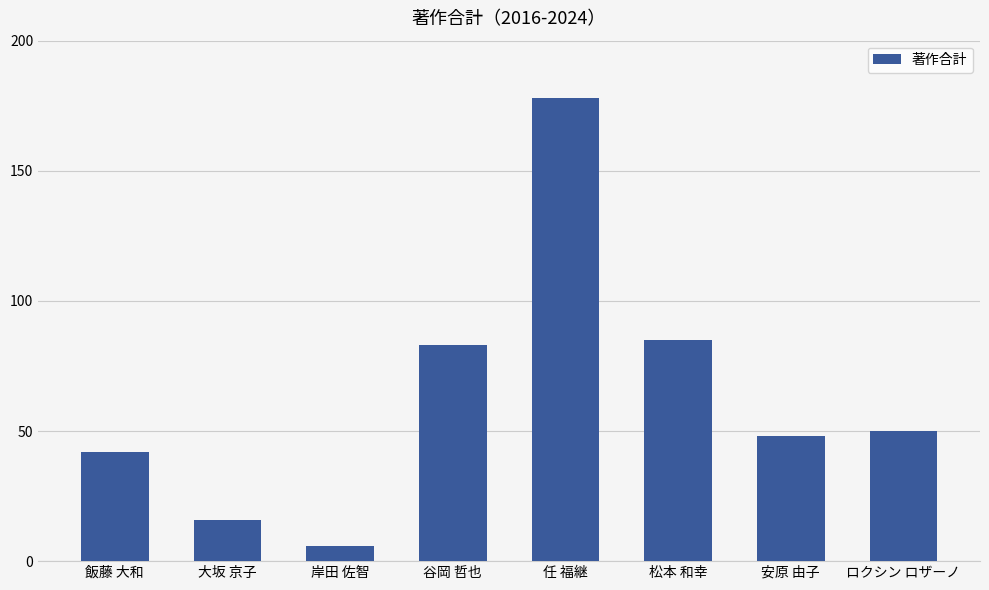

What is the sum of the values at 松本 和幸 and ロクシン ロザーノ?

135